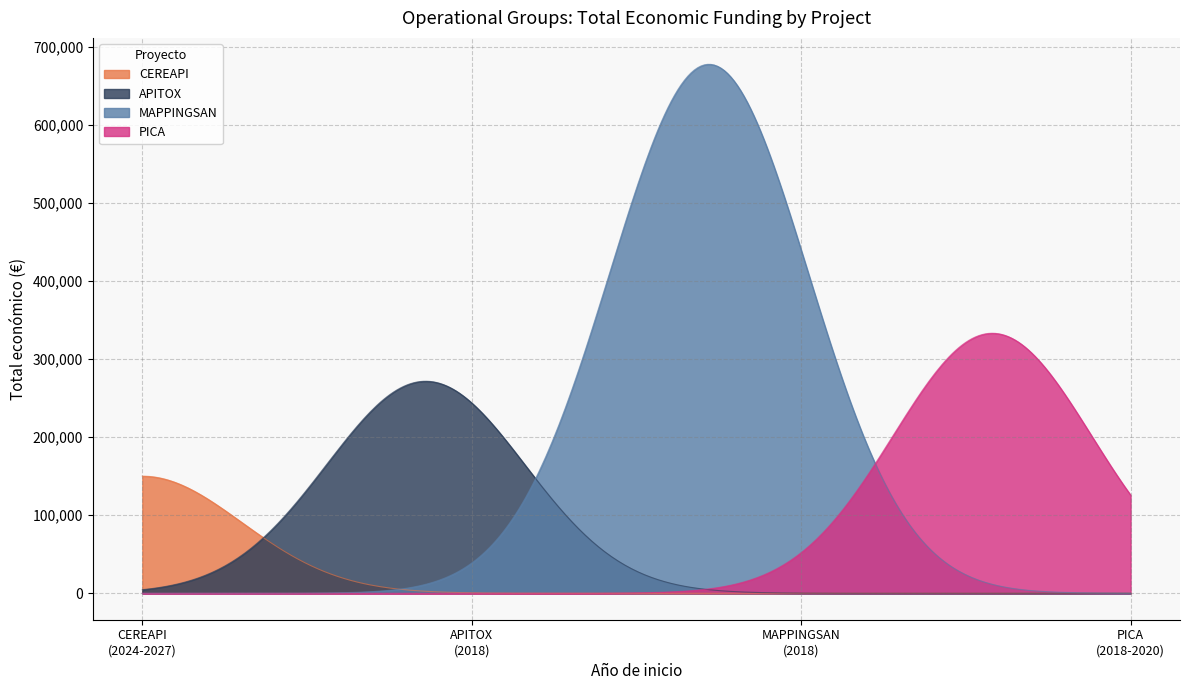

What is the maximum value shown in the chart?

677355.9